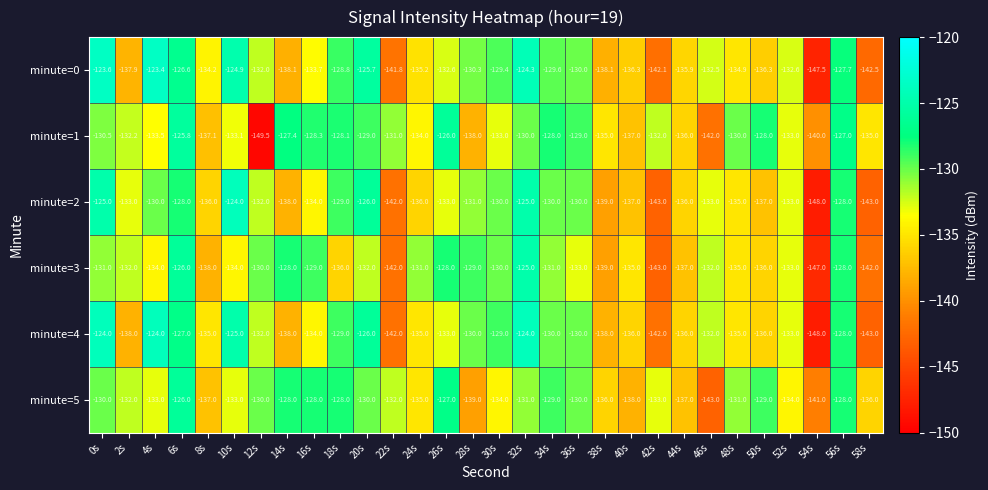

Which series has the largest range (max minus min)?

minute=0